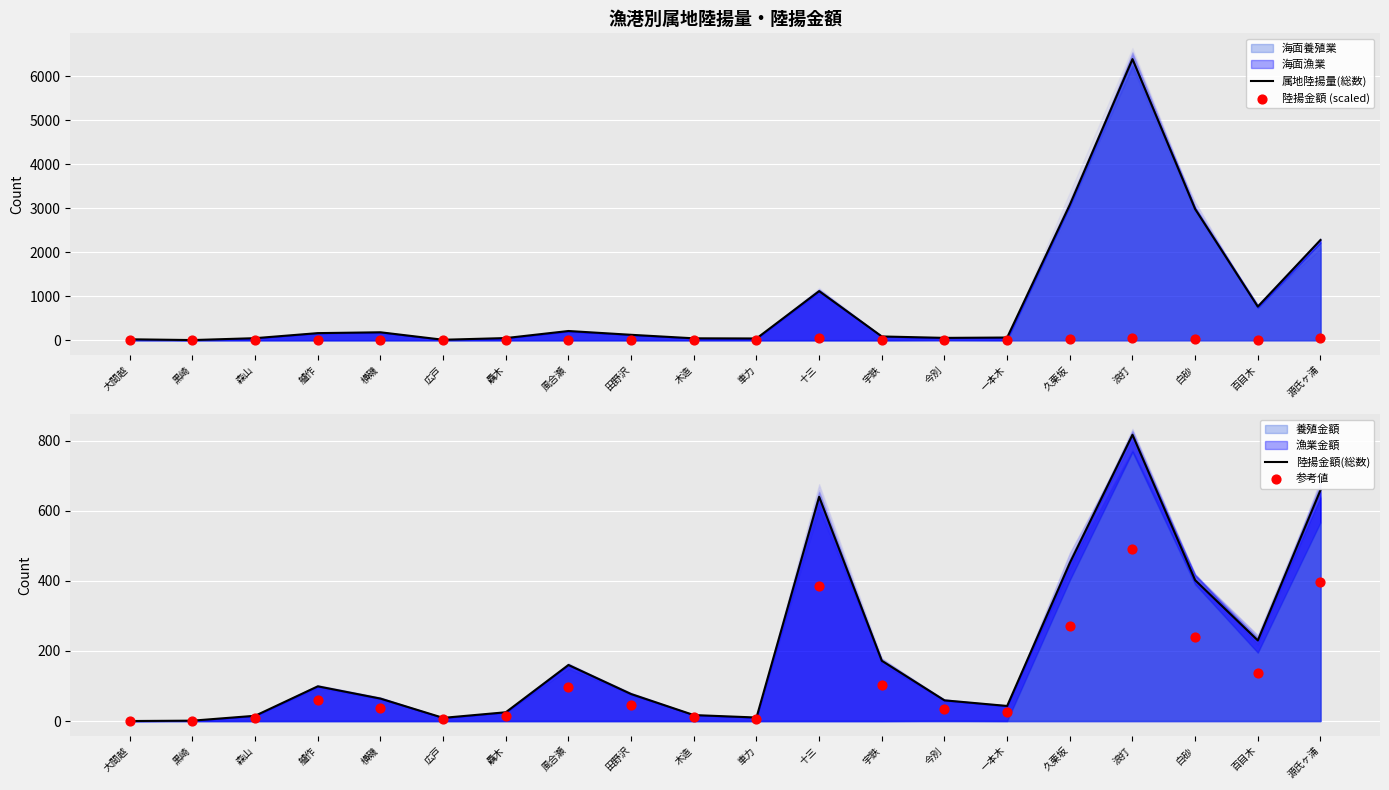

Which series has the largest total across all categories?

属地陸揚量(総数)